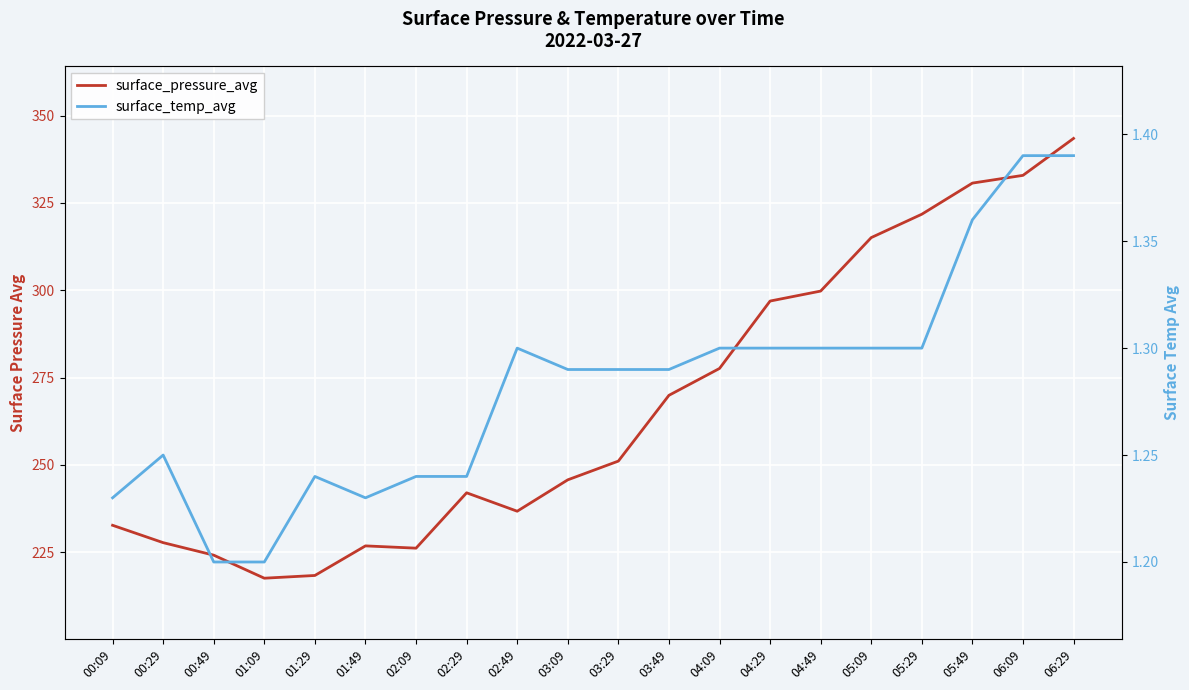

What are all the series names shown in the legend?

surface_pressure_avg, surface_temp_avg